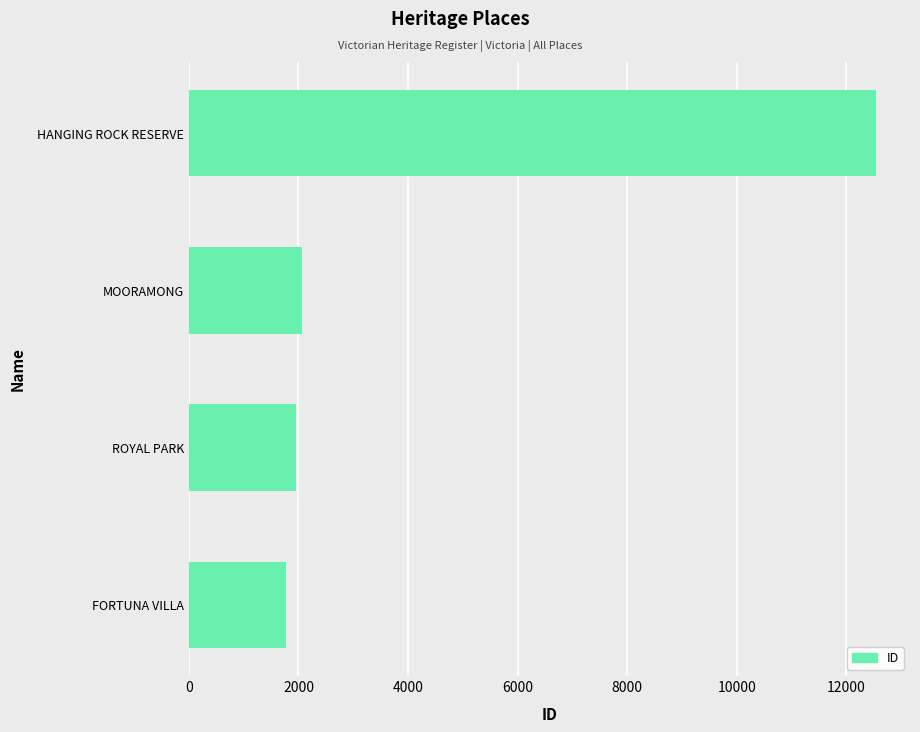

What is the sum of all values?

18333